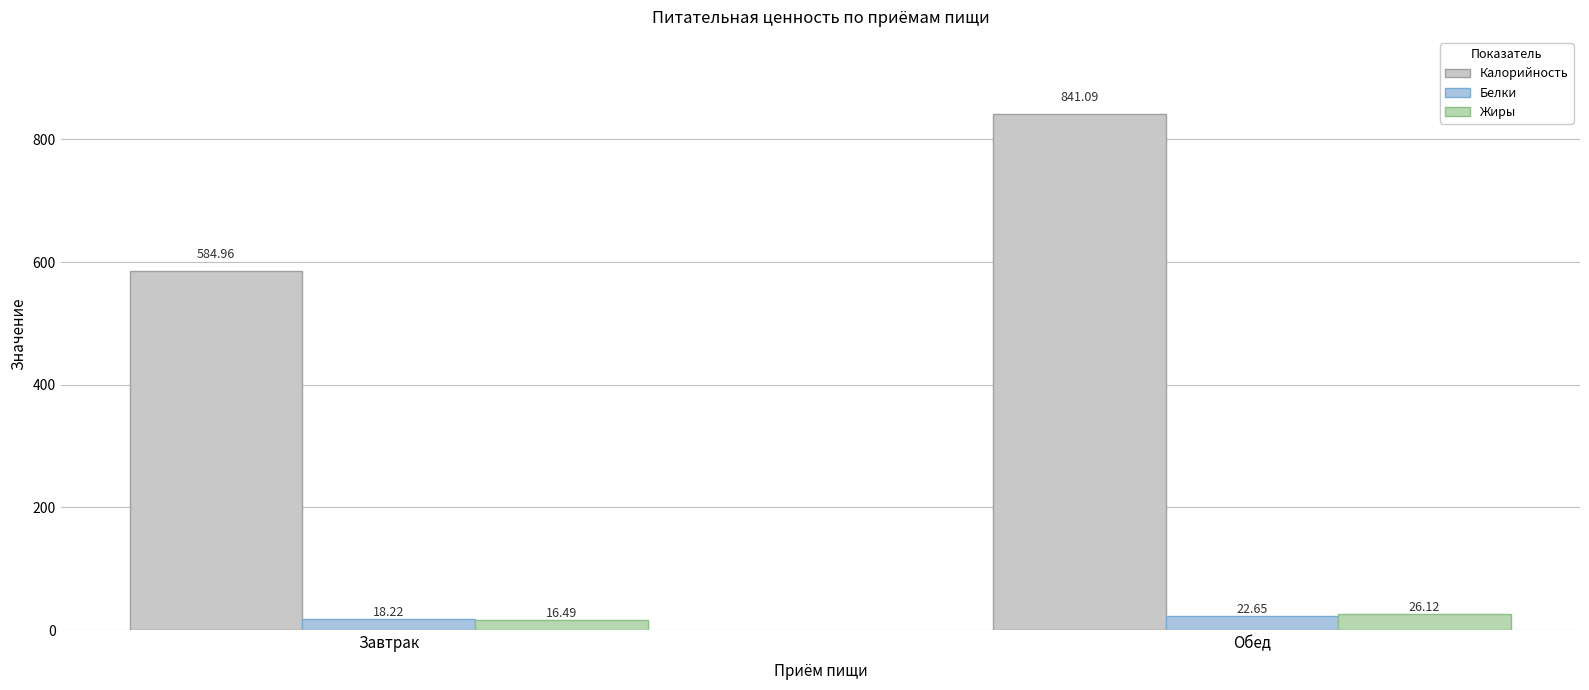

Read the Калорийность value at Завтрак.

585.0